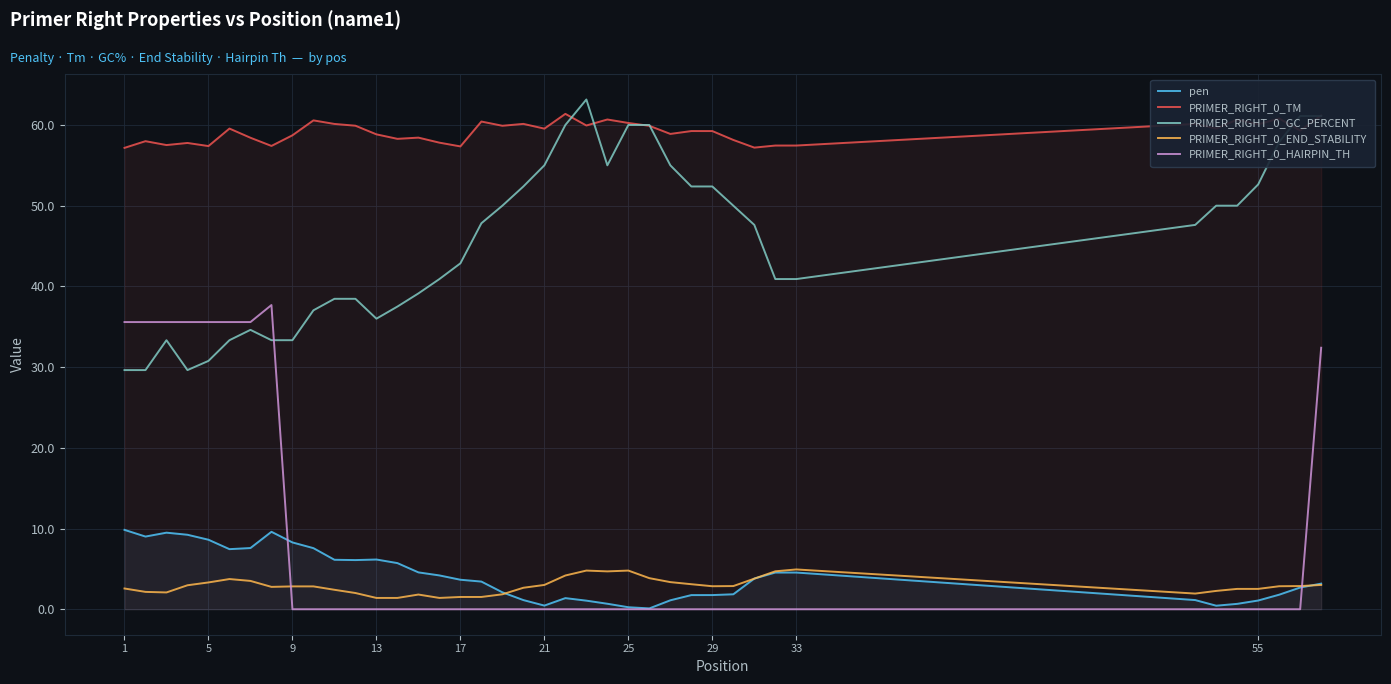

Which series has the widest spread of values?

PRIMER_RIGHT_0_HAIRPIN_TH